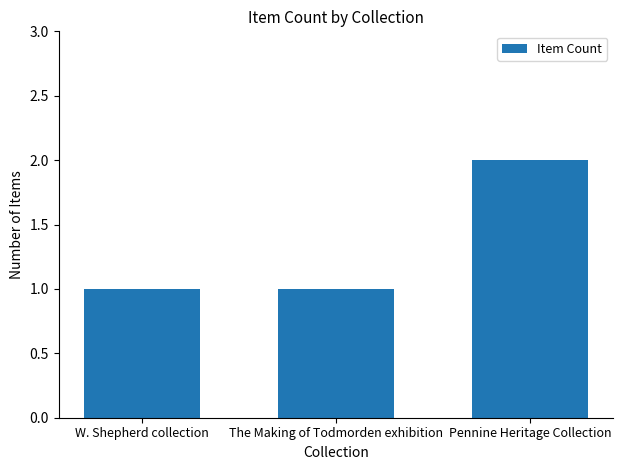

What is the smallest value displayed?

1